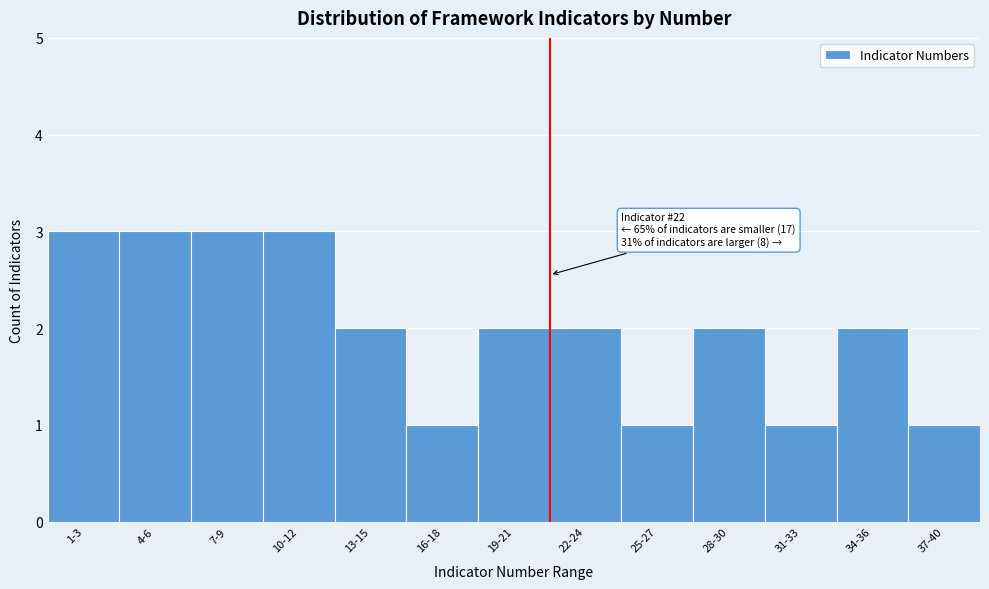

Reading right to left, transcribe all the data shown in this chart.

1	2	1	2	1	2	2	1	2	3	3	3	3